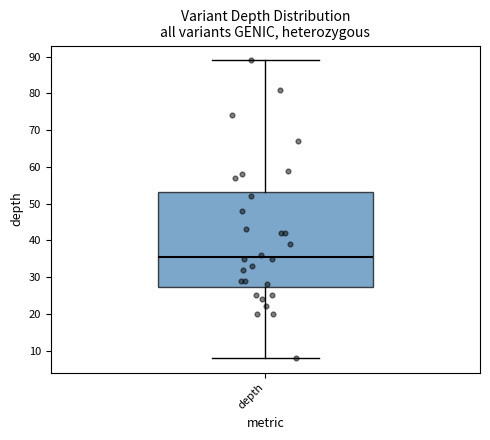

Transcribe this box plot: give where the median line is, the range the box spans, and where the two whiskers end, as read against the y-axis. The values are not printed on the chart, so give them approximately, as read against the axis.

median 36, box 27 to 53, whiskers 8 to 89